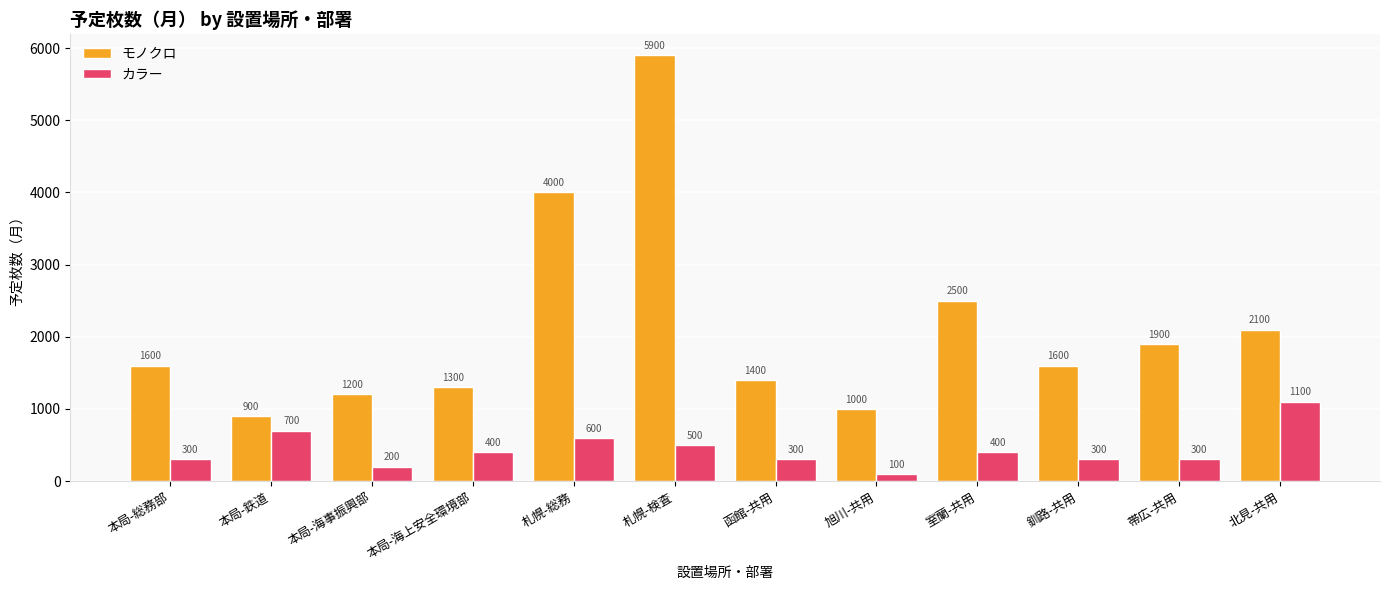

Does the chart contain any negative values?

No